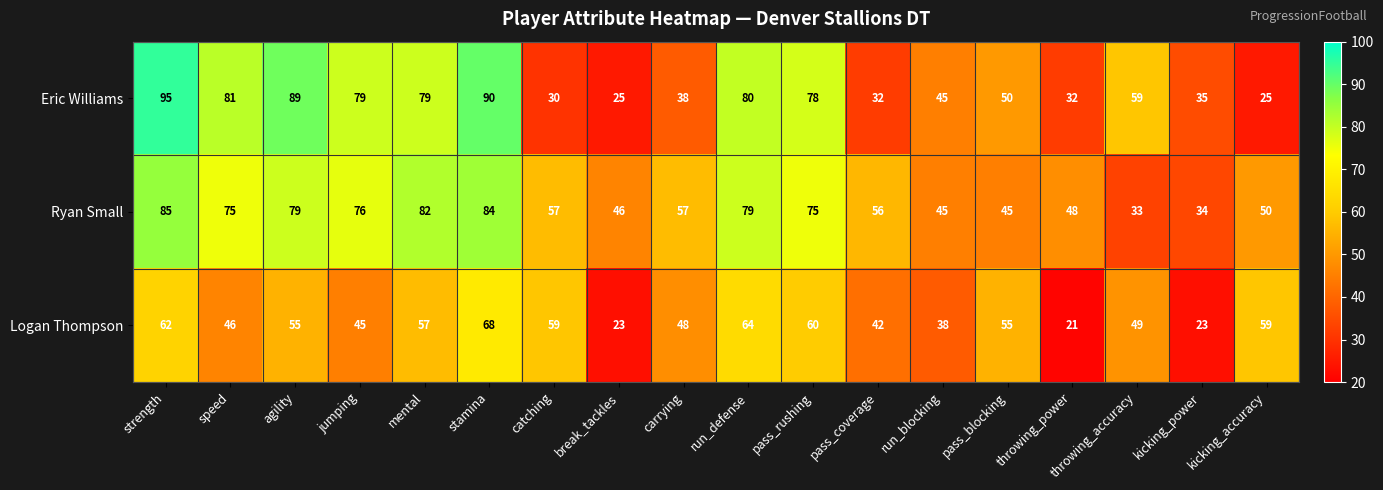

Where is Logan Thompson nearest to the value 44?

jumping